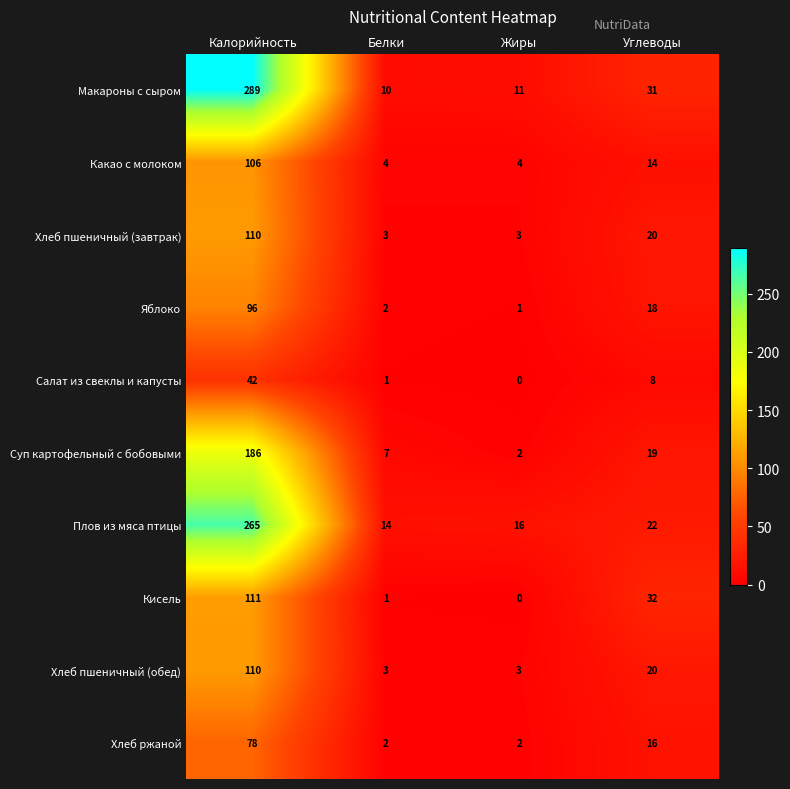

Which category has the lowest value across all series?

Жиры